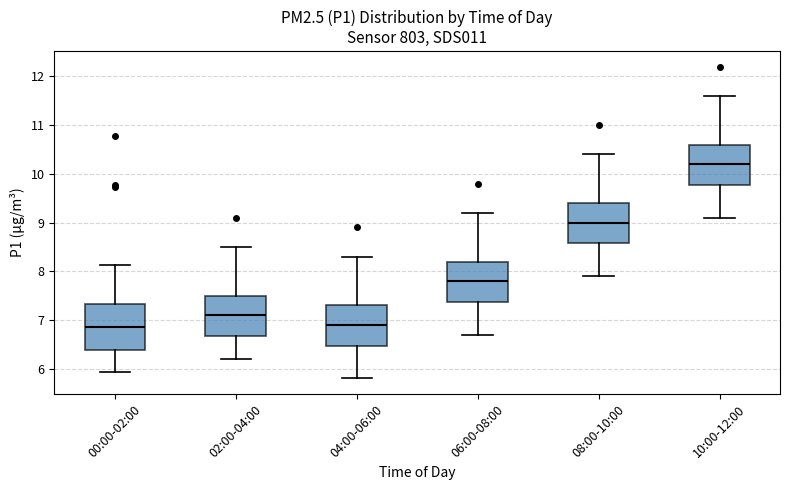

Reading left to right, transcribe this box plot: for each box, give where its median line is, the range the box spans, and where its two whiskers end, as read against the y-axis. The values are not printed on the chart, so give them approximately, as read against the axis.

00:00-02:00: median 6.9, box 6.4 to 7.3, whiskers 5.9 to 8.1
02:00-04:00: median 7.1, box 6.7 to 7.5, whiskers 6.2 to 8.5
04:00-06:00: median 6.9, box 6.5 to 7.3, whiskers 5.8 to 8.3
06:00-08:00: median 7.8, box 7.4 to 8.2, whiskers 6.7 to 9.2
08:00-10:00: median 9.0, box 8.6 to 9.4, whiskers 7.9 to 10.4
10:00-12:00: median 10.2, box 9.8 to 10.6, whiskers 9.1 to 11.6